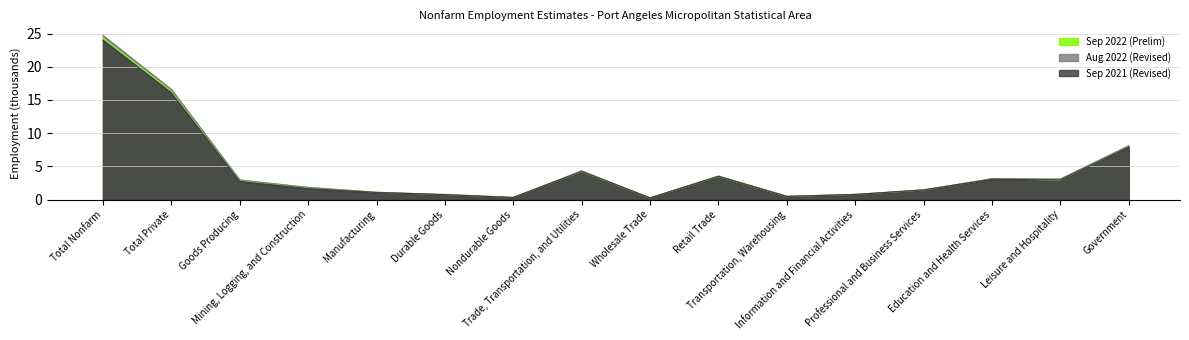

Which series has the widest spread of values?

Aug 2022 (Revised)